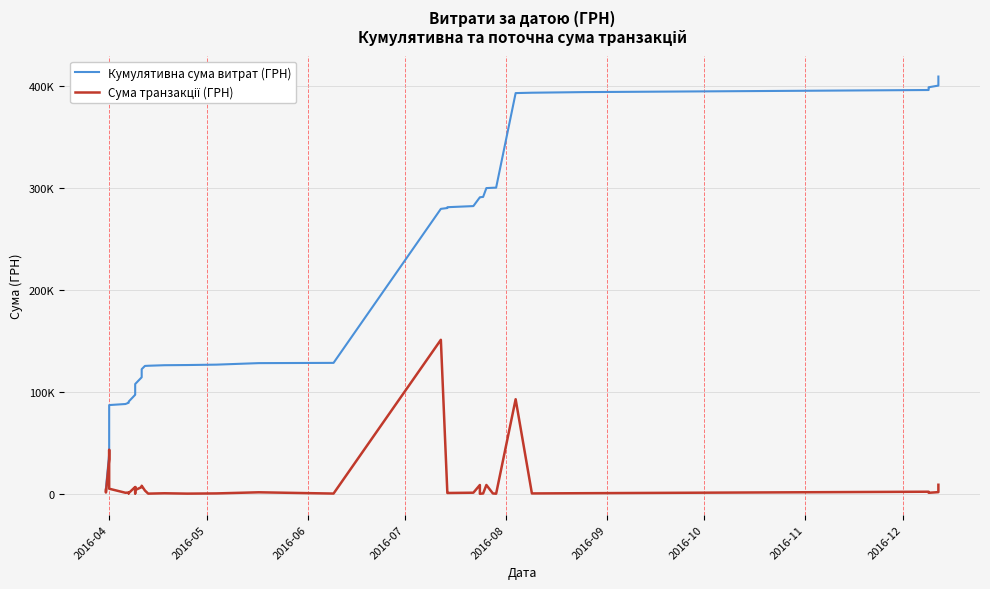

How many lines are shown in the chart?

2